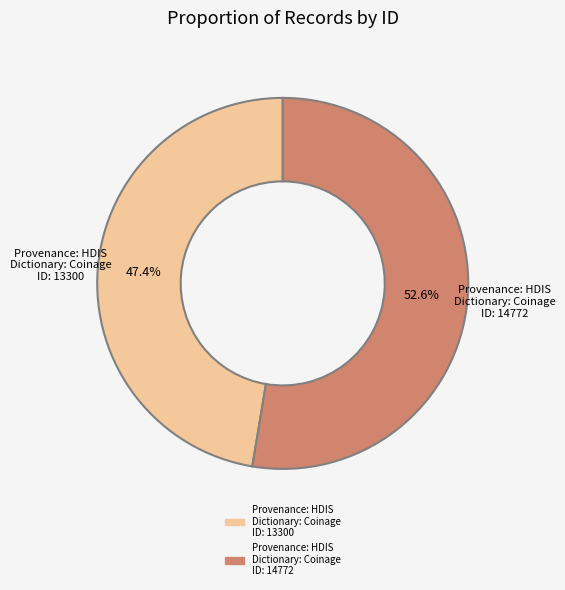

How many slices are in this pie chart?

2